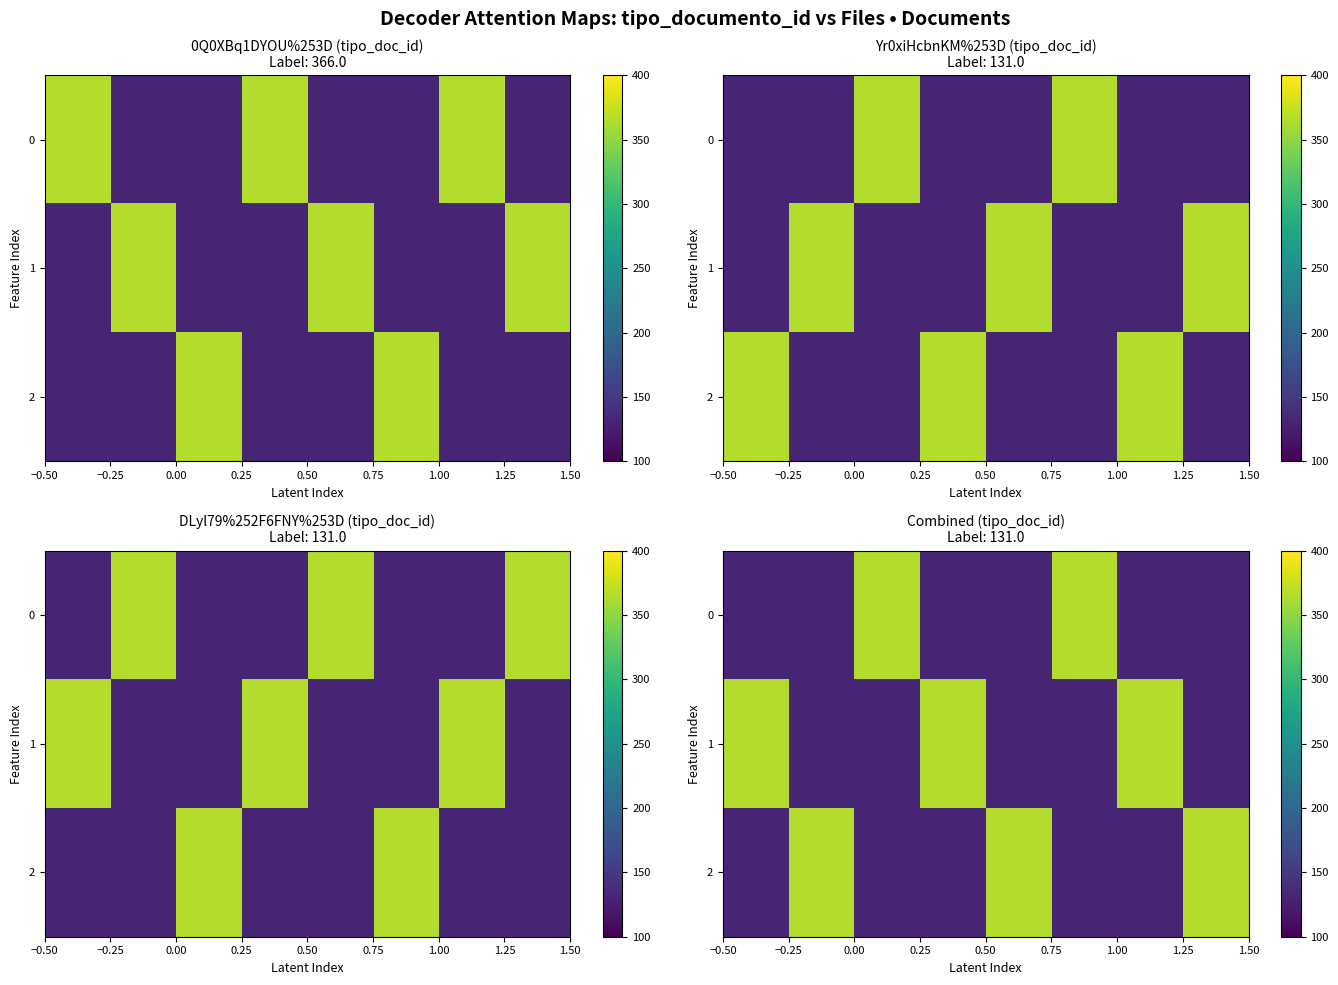

What is the difference between the maximum and minimum values in the 2 series?

235